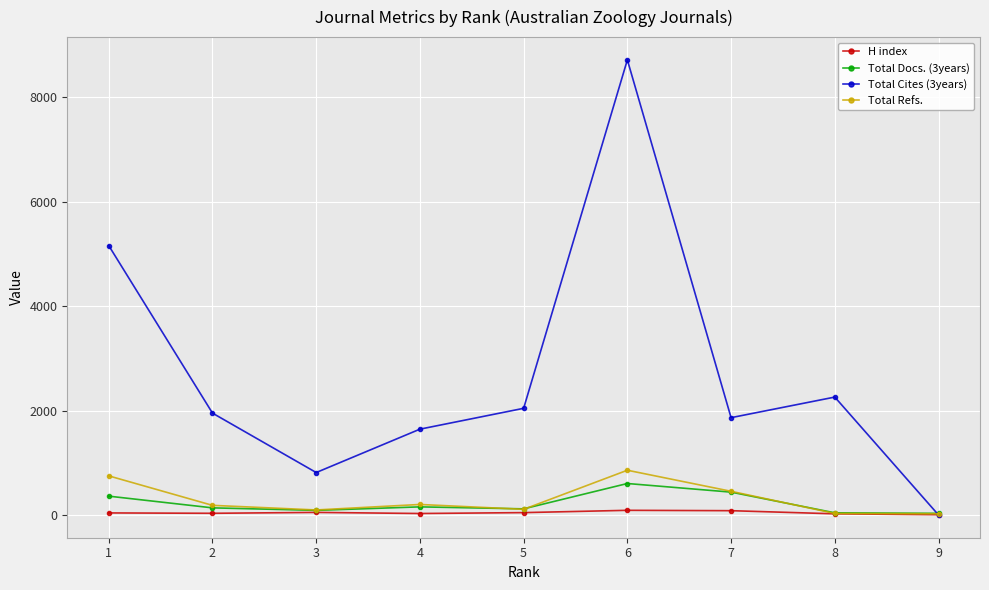

Which series has the largest range (max minus min)?

Total Cites (3years)